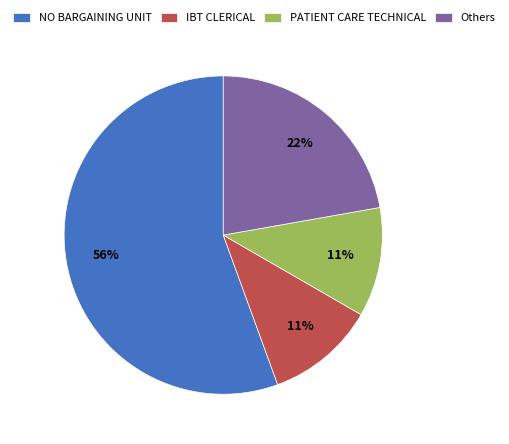

Is it true that NO BARGAINING UNIT is 70% of the pie?

False